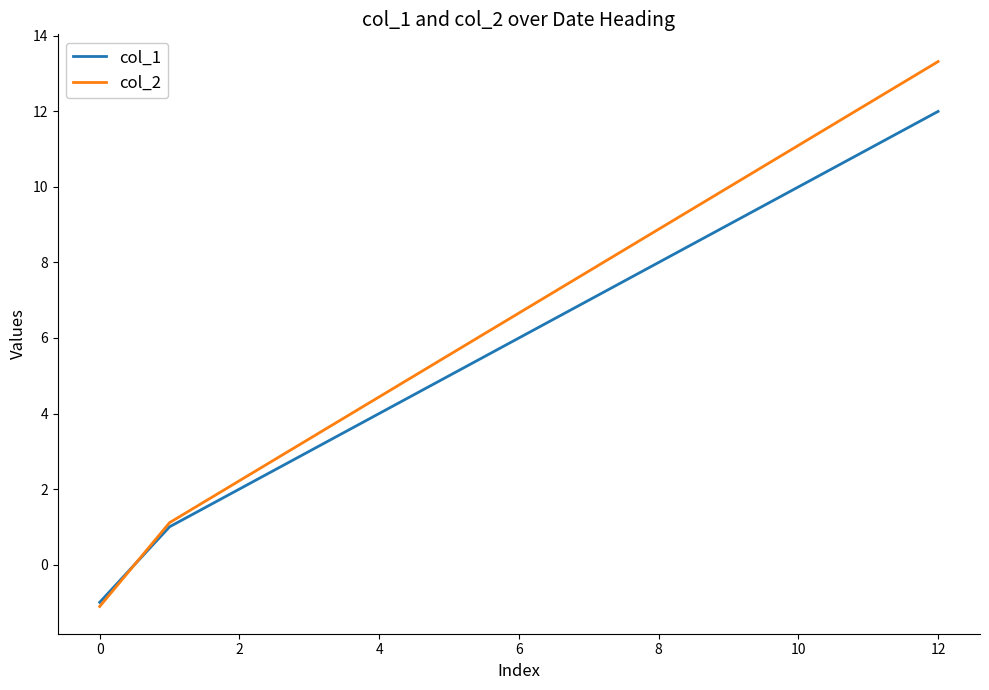

Rank the series by their average value, from highest to lowest.

col_2, col_1